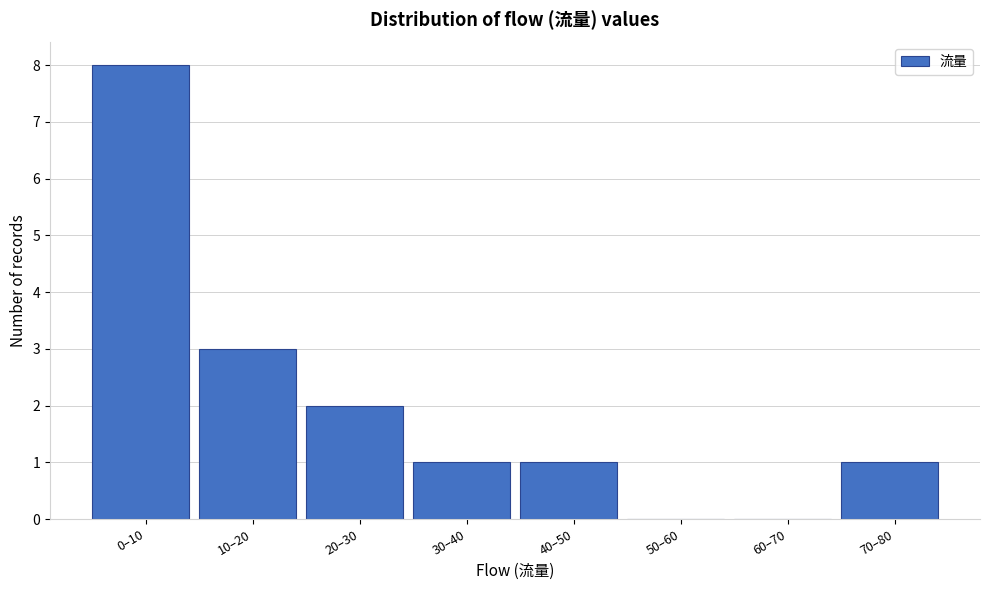

Reading left to right, extract all data points from this chart.

0–10=8	10–20=3	20–30=2	30–40=1	40–50=1	50–60=0	60–70=0	70–80=1